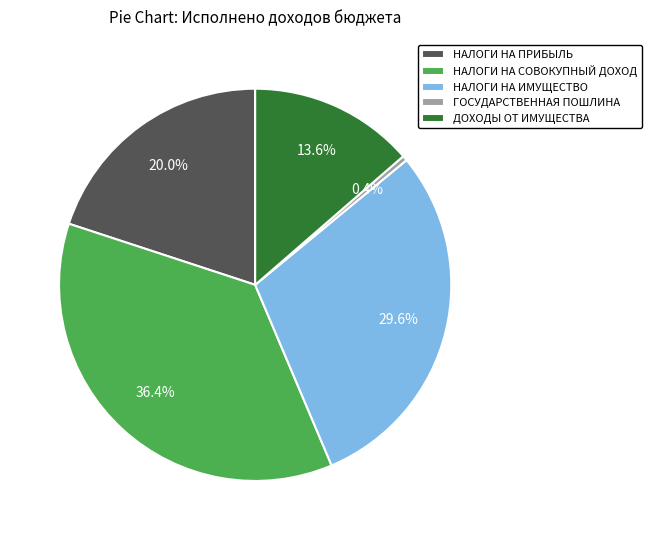

Does any single category account for the majority?

No